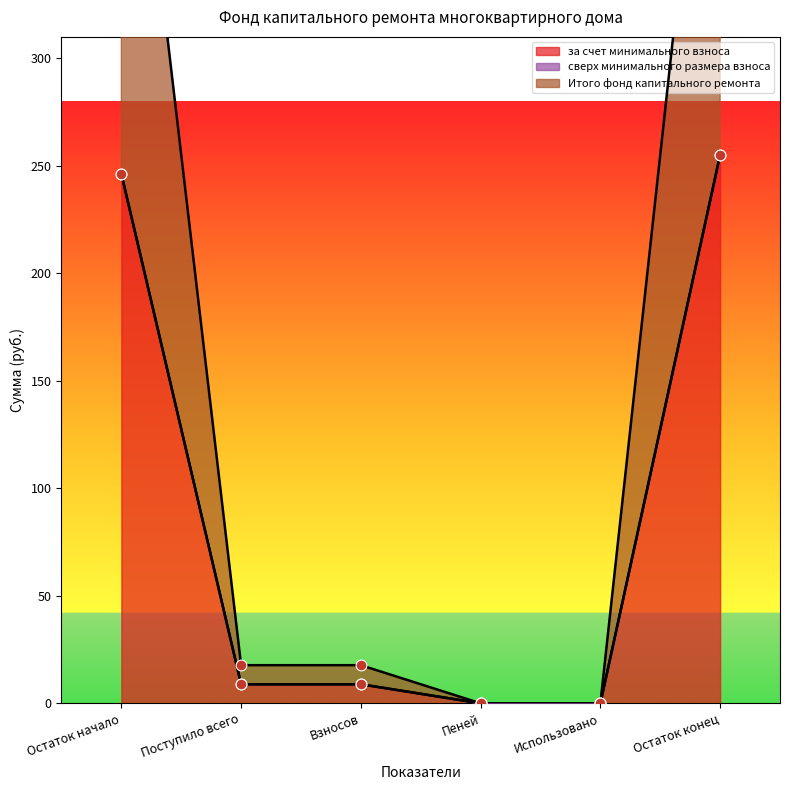

Read the за счет минимального взноса value at Остаток конец.

255.1